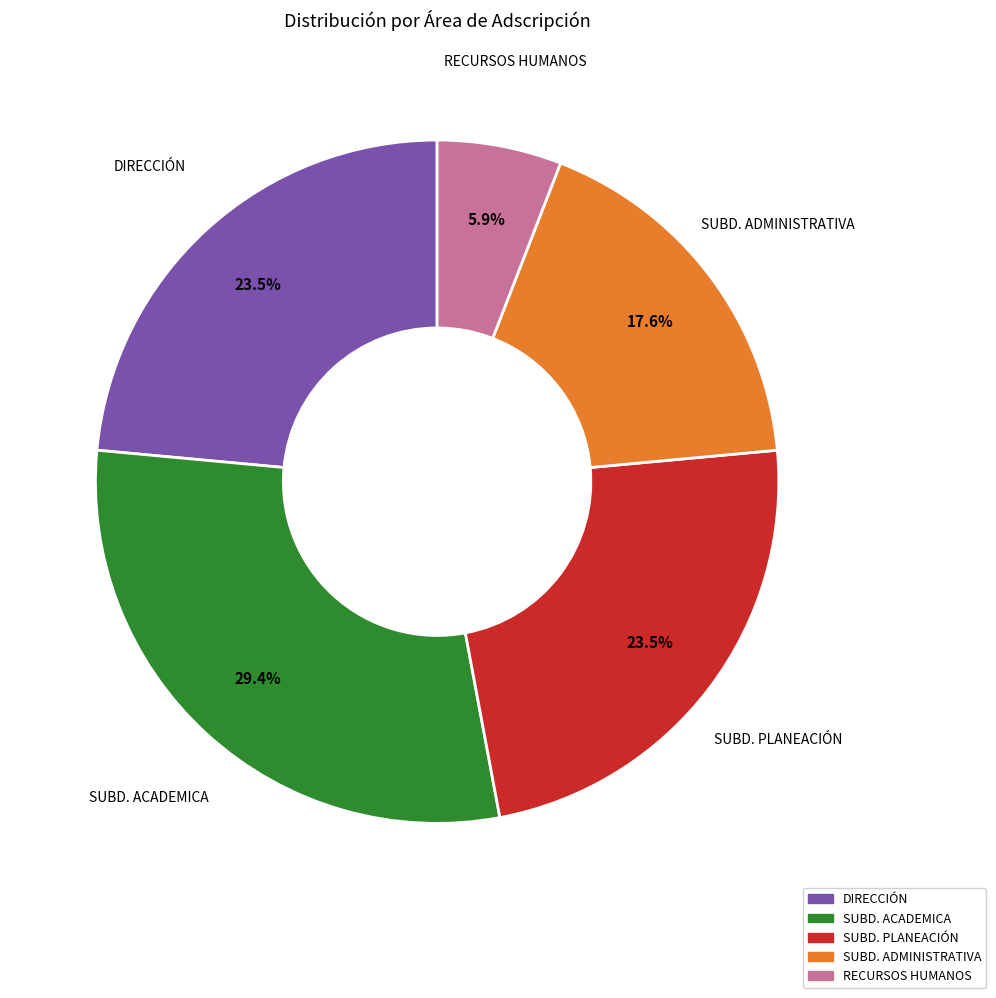

Between SUBD. ADMINISTRATIVA and DIRECCIÓN, which is larger?

DIRECCIÓN